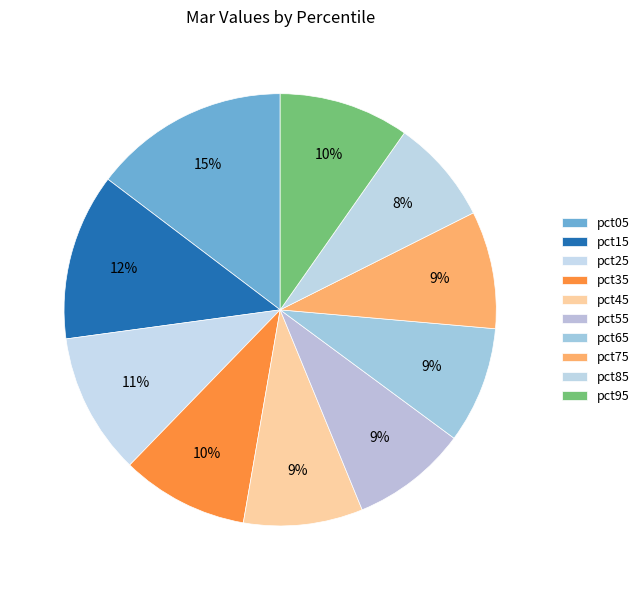

What percentage is the pct75 slice, to the nearest percent?

9%